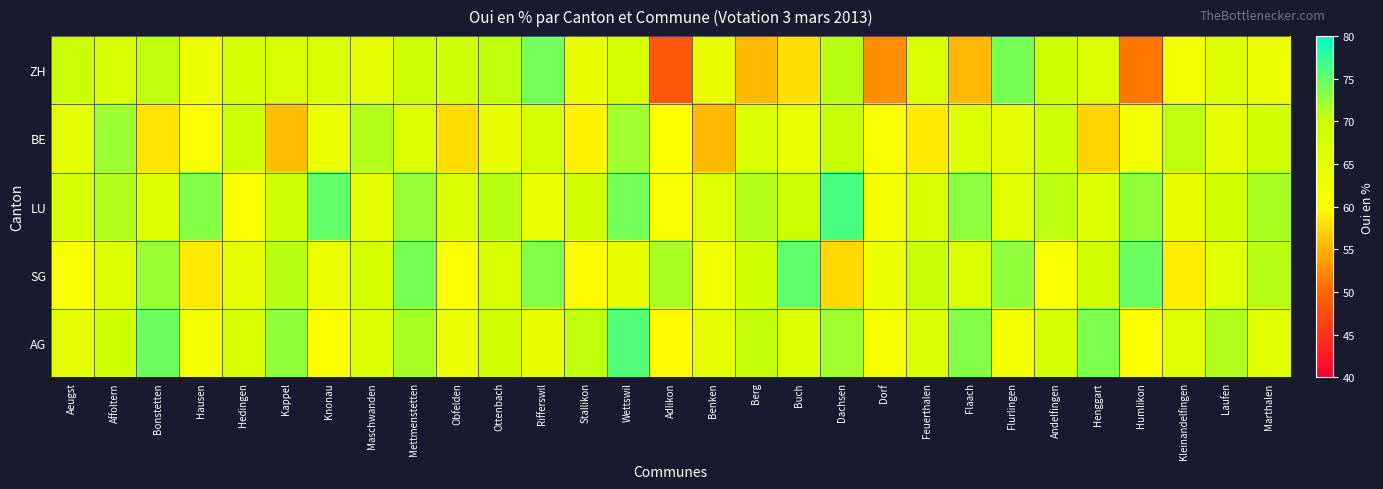

At which category is the sum across all series the highest?

Mettmenstetten